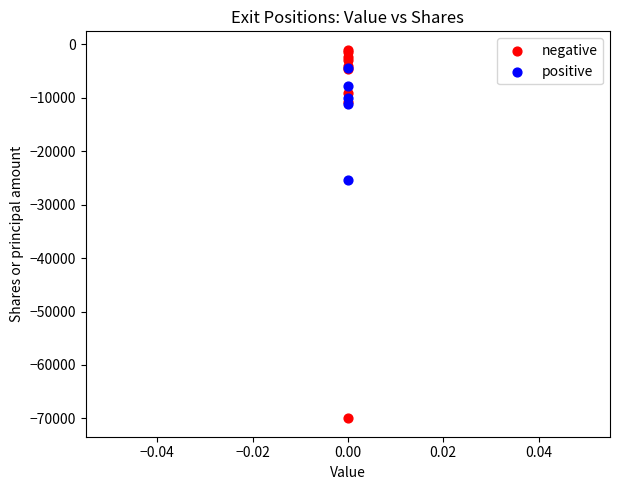

Which series contains the highest Y value?

negative